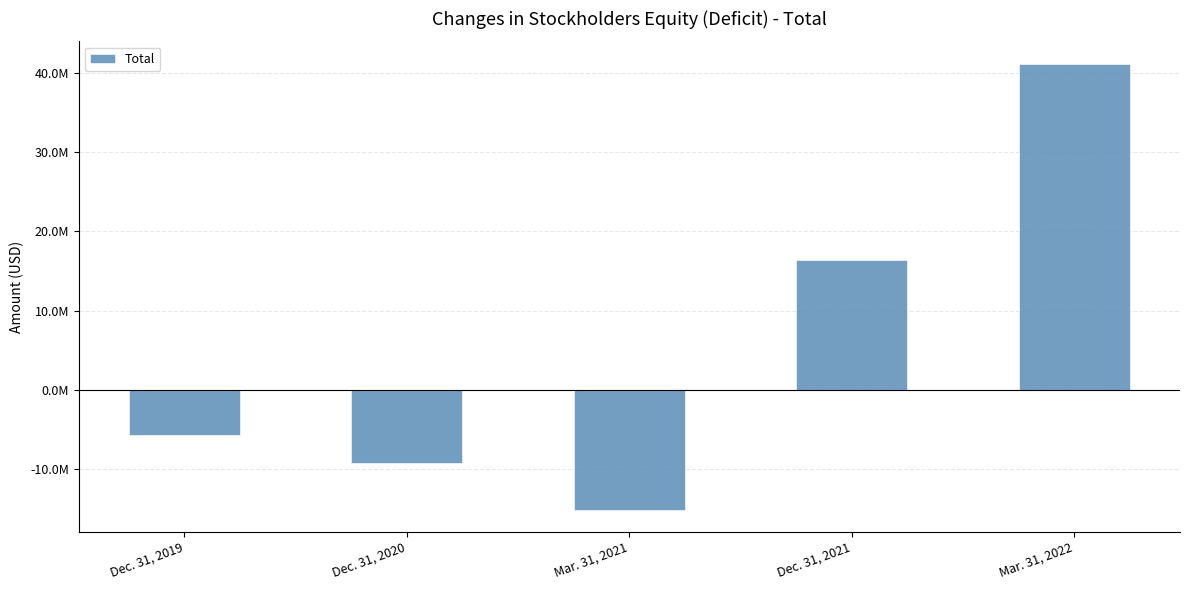

What is the average value?

5466205